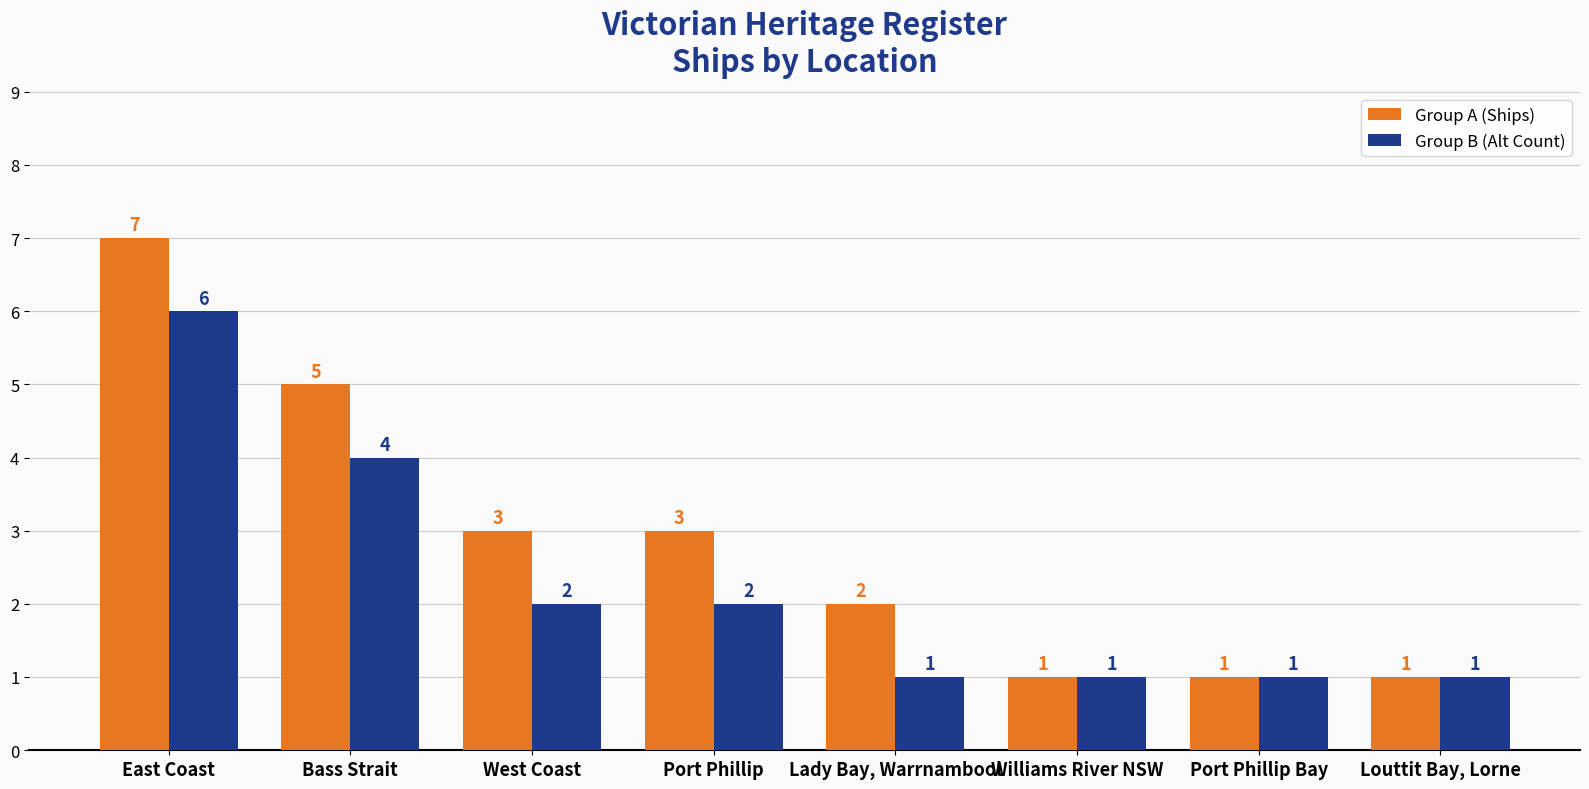

At which category is the sum across all series the highest?

East Coast